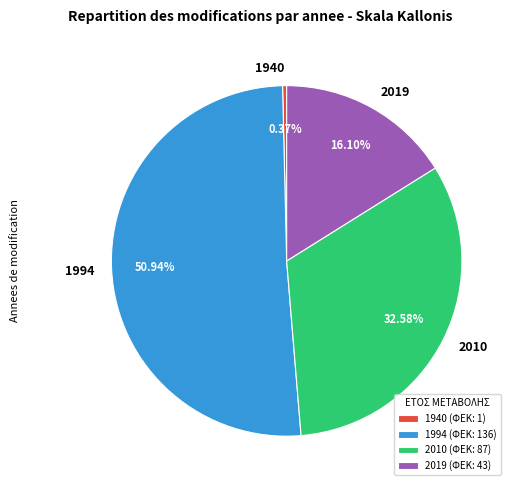

Is it true that 1994 is 51% of the pie?

True